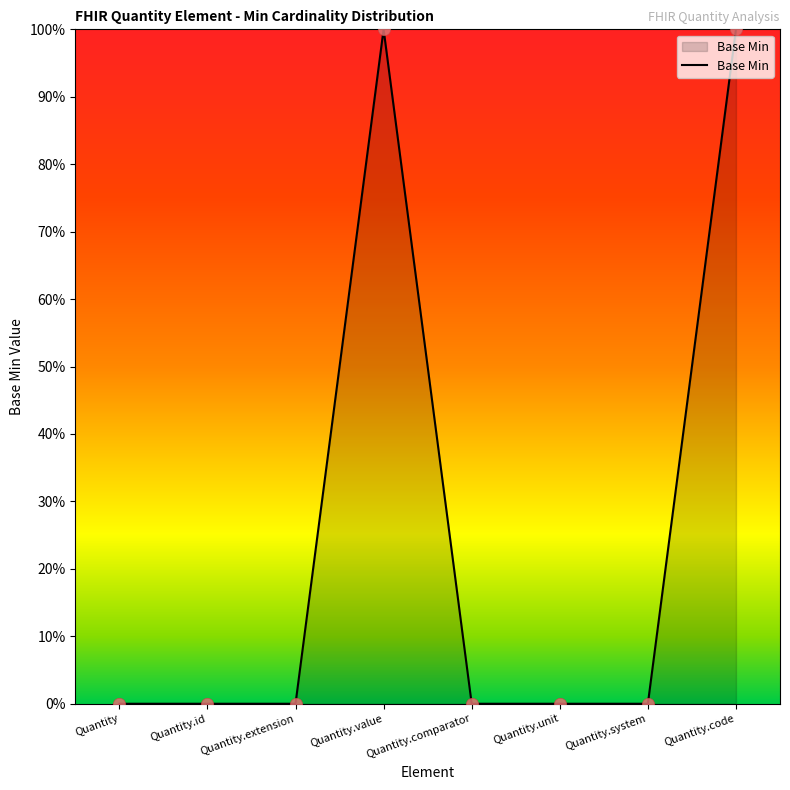

Does the chart have visible grid lines?

No